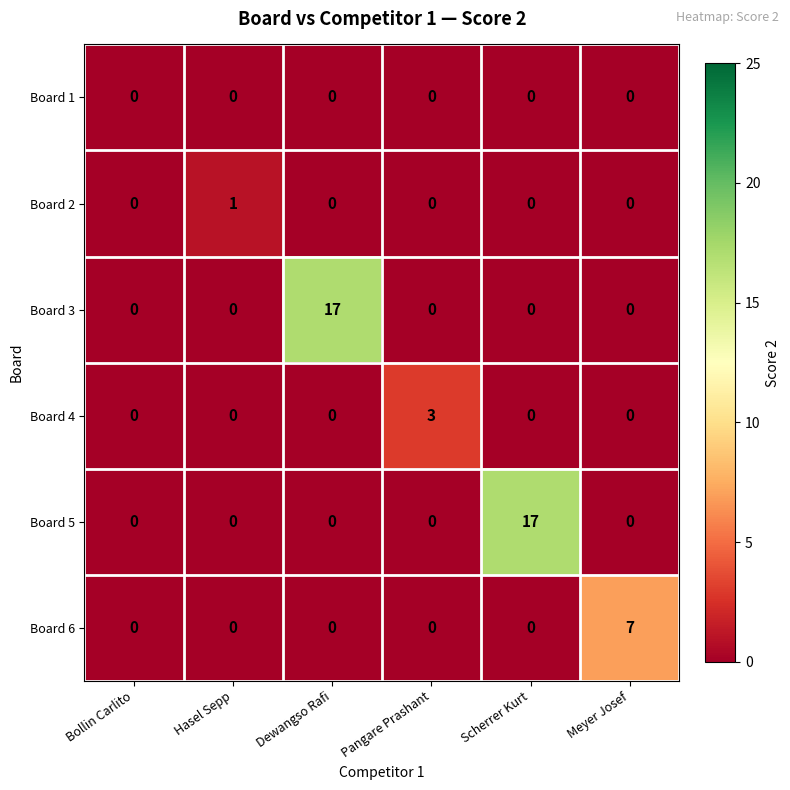

The Board 3 series shows 0 at Meyer Josef. True or false?

True